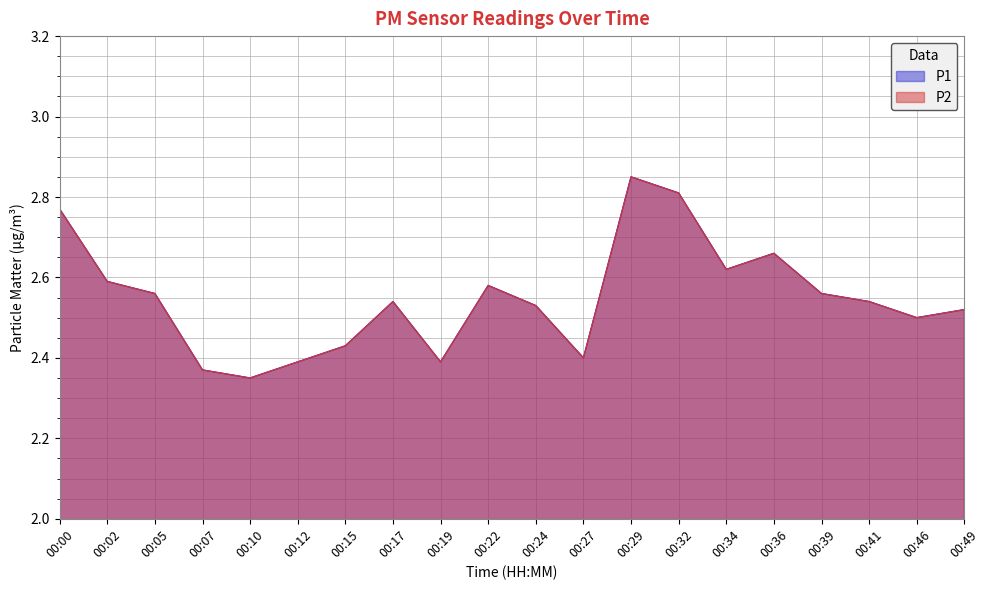

What is the minimum value shown in the chart?

2.4